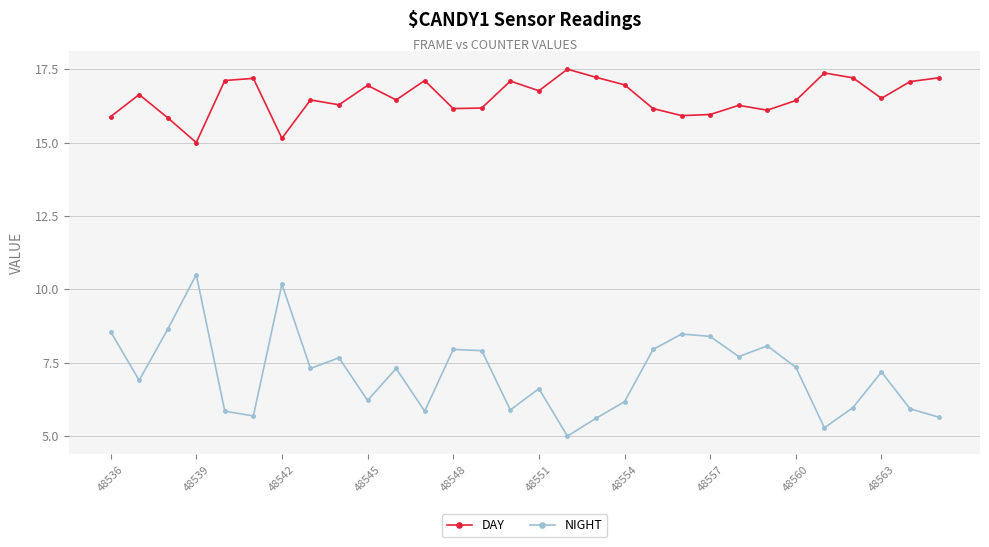

In DAY, how many points are lower than both neighbors (excluding endpoints)?

9